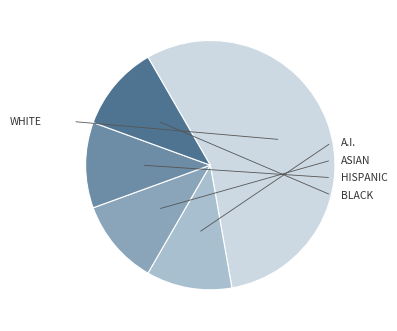

Count the number of slices in the pie.

5